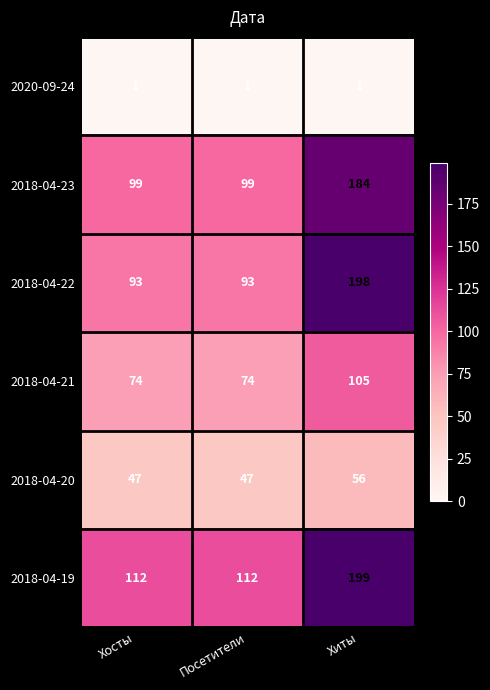

What is the average value of the 2018-04-21 series?

84